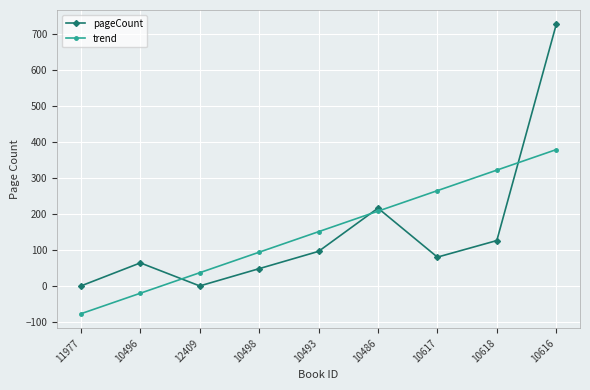

What is the label of the 7th point from the right?

12409